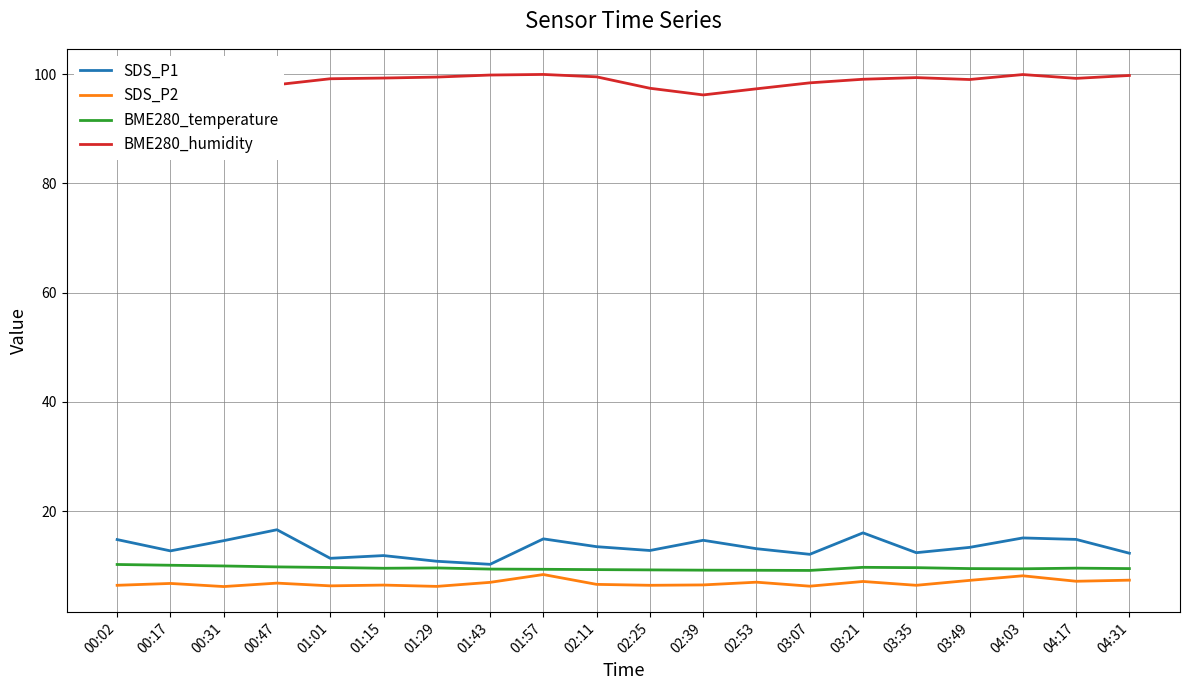

Is the value of BME280_temperature at 00:47 greater than the value of SDS_P1 at 01:57?

No